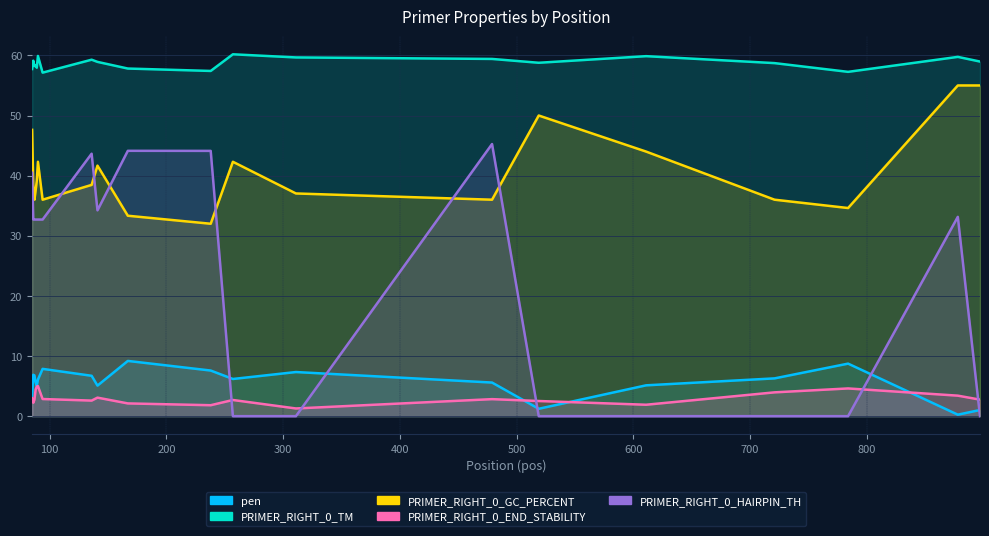

Does the chart display data point markers on the line(s)?

No